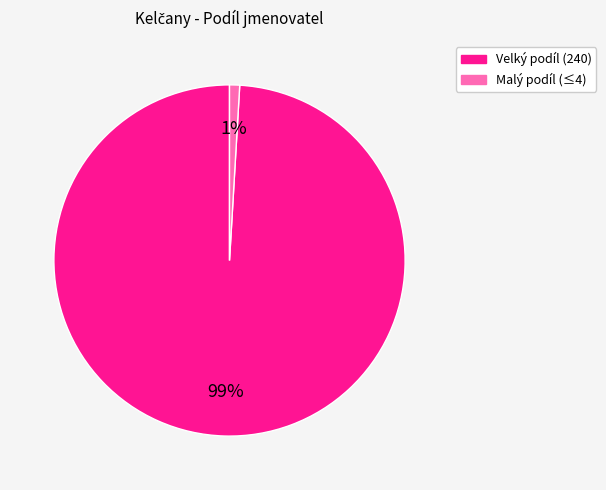

To the nearest percent, what is the difference between the largest and smallest slice percentages?

98%